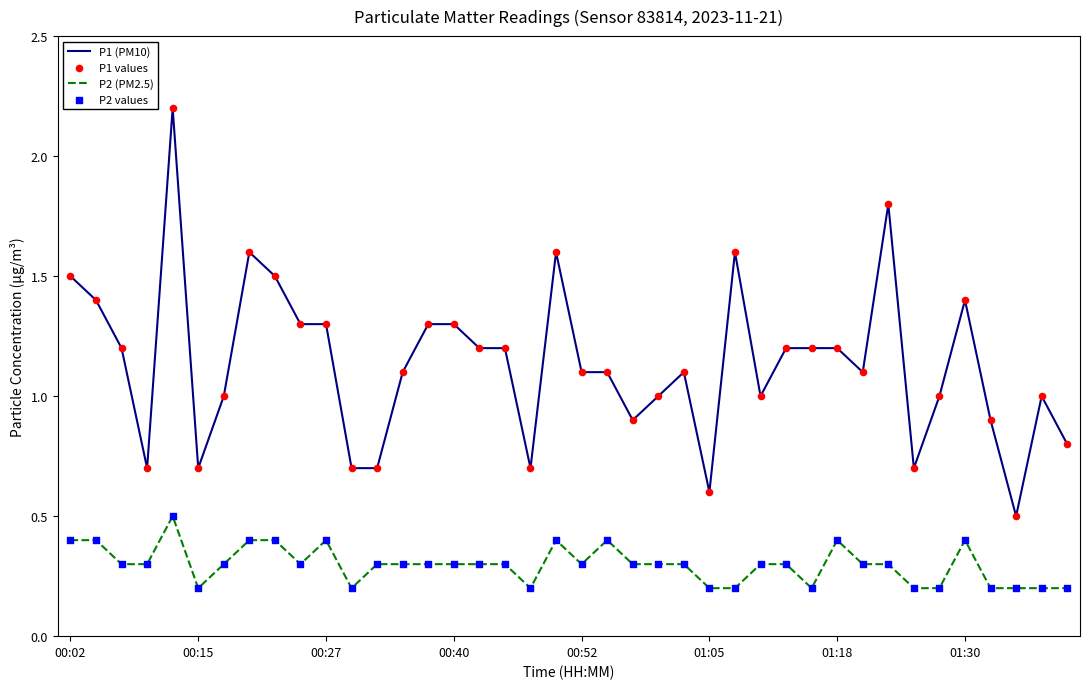

Which series has the largest total across all categories?

P1 (PM10)